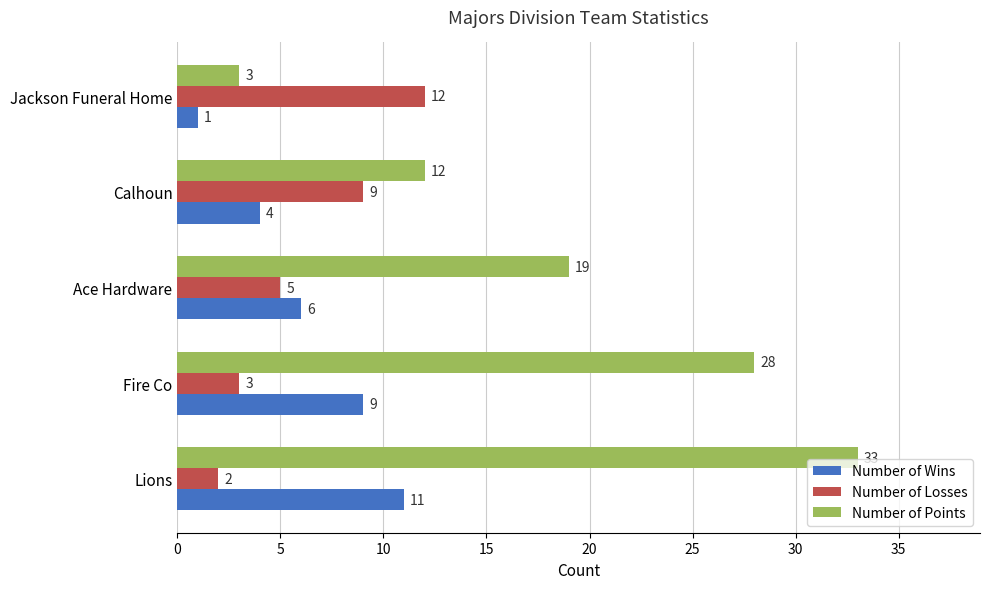

List the labels in order of Number of Losses value, smallest first.

Lions, Fire Co, Ace Hardware, Calhoun, Jackson Funeral Home